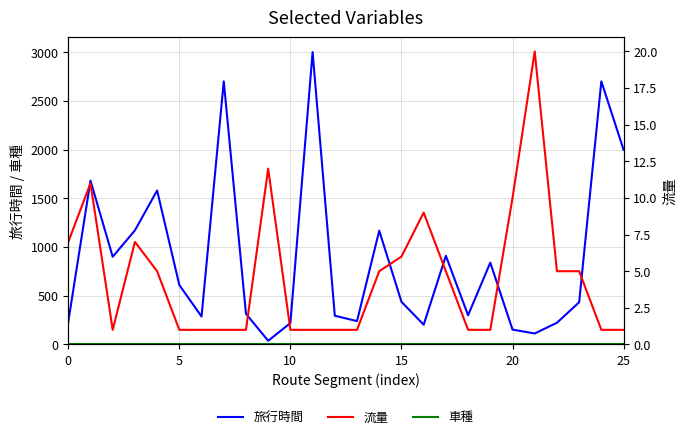

At which category is the sum across all series the highest?

11